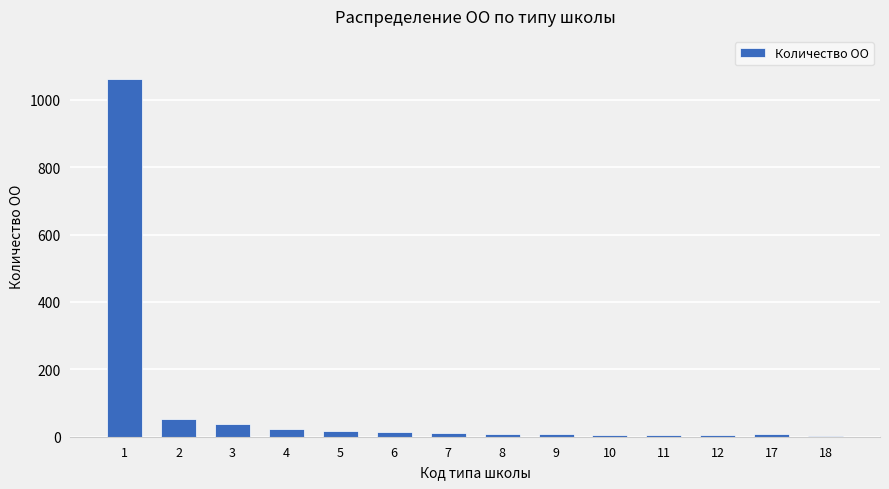

What is the sum of all values?

1262